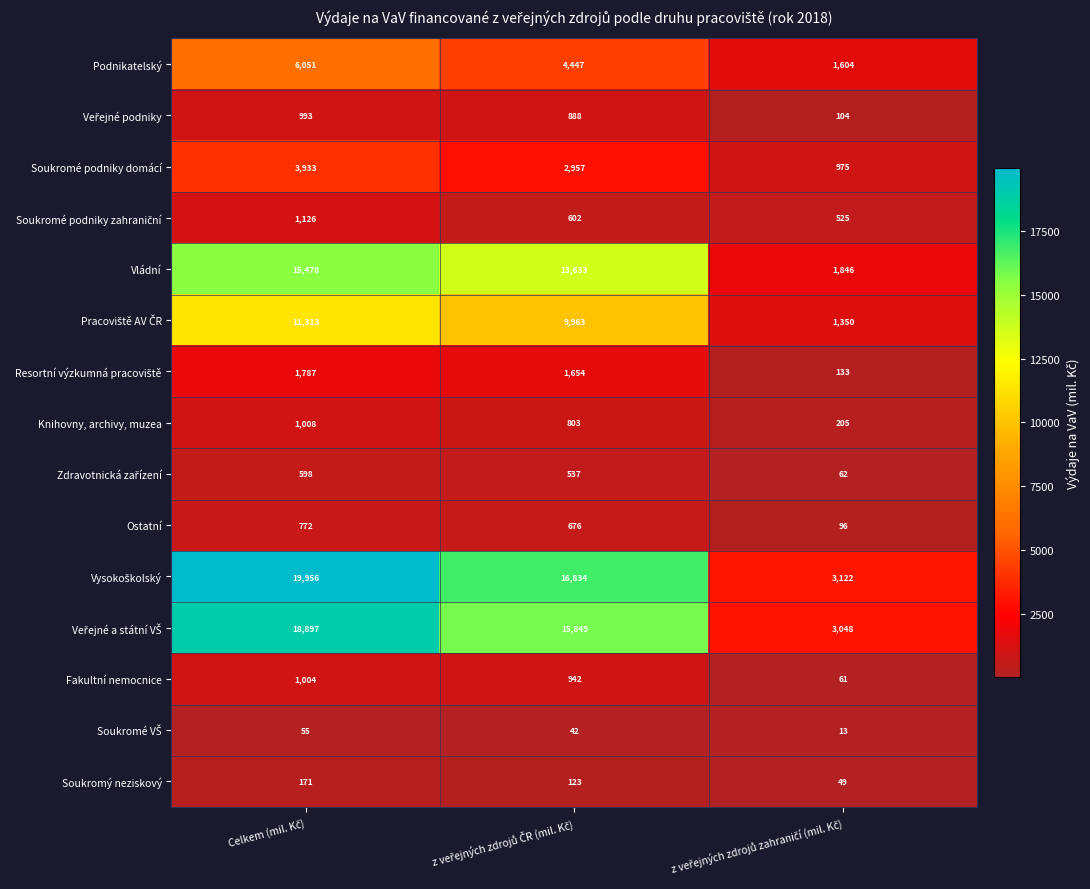

What is the average value of the Knihovny, archivy, muzea series?

672